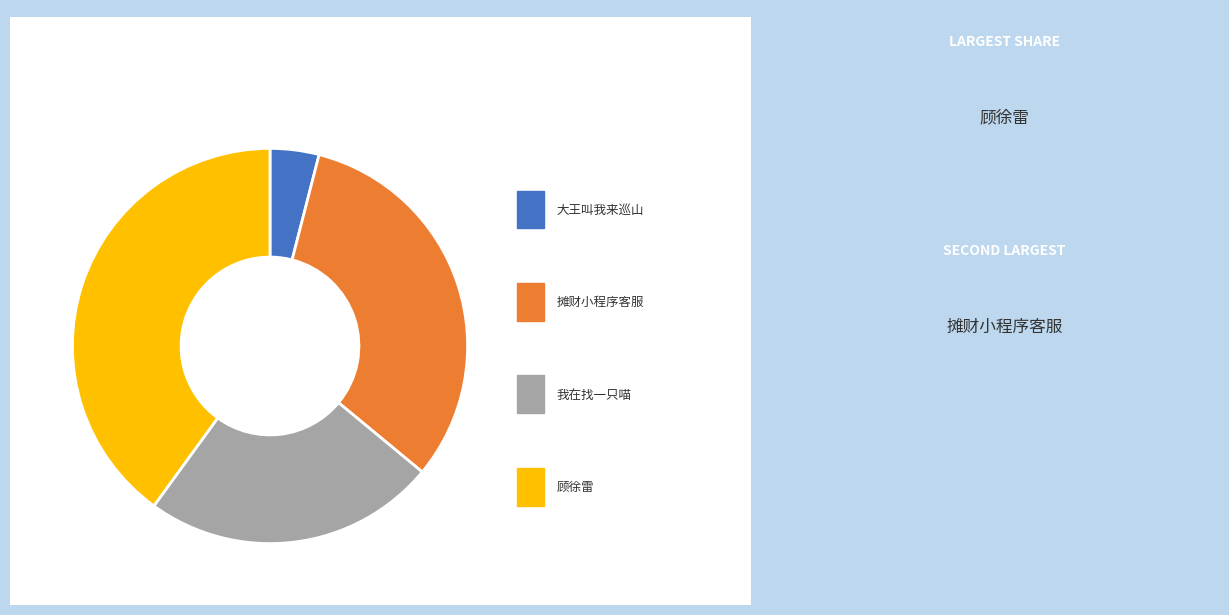

To the nearest percent, what percentage of the pie is 大王叫我来巡山?

4%